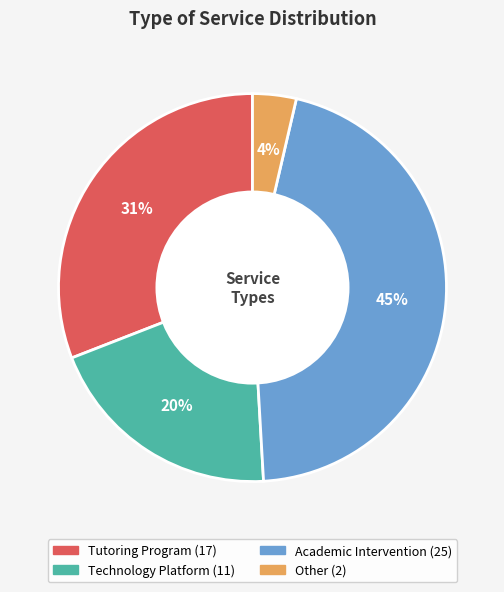

True or false: Other accounts for 4% of the total.

True